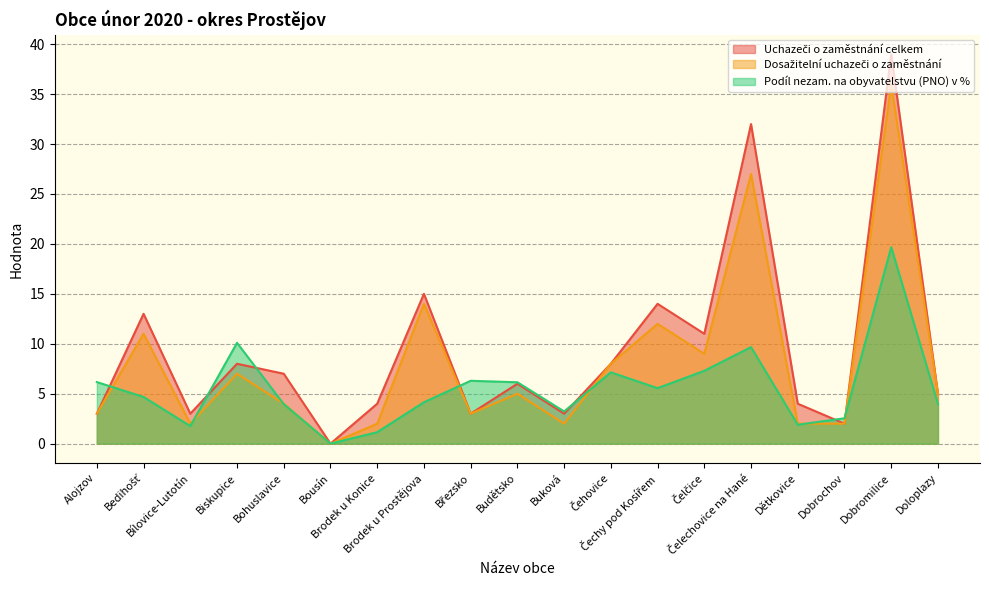

The value of Dosažitelní uchazeči o zaměstnání at Čehovice is 8.0. True or false?

True